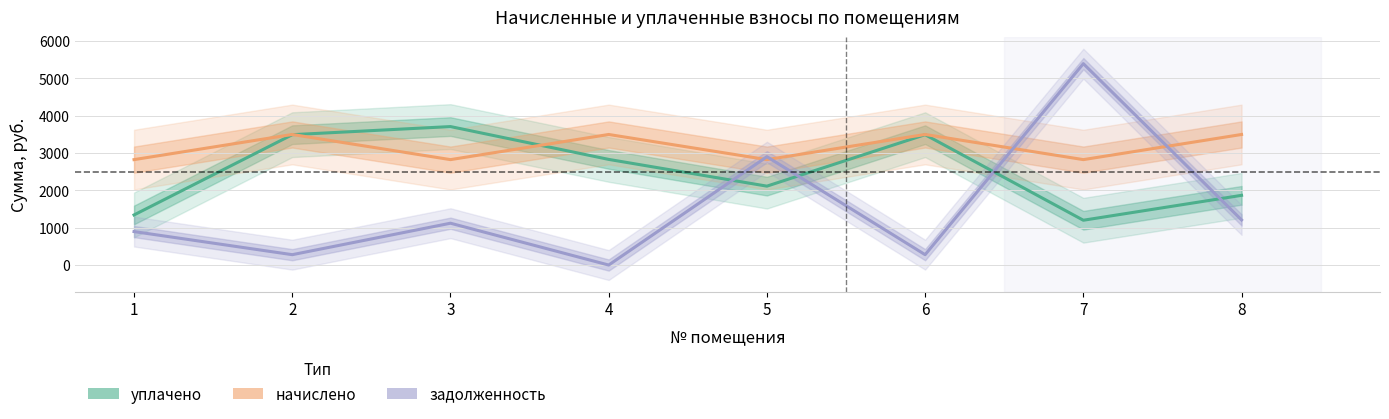

What are all the series names shown in the legend?

уплачено, начислено, задолженность